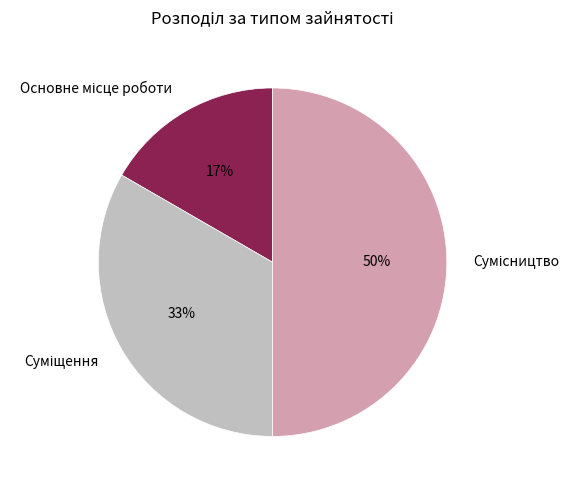

How many segments does this pie chart have?

3